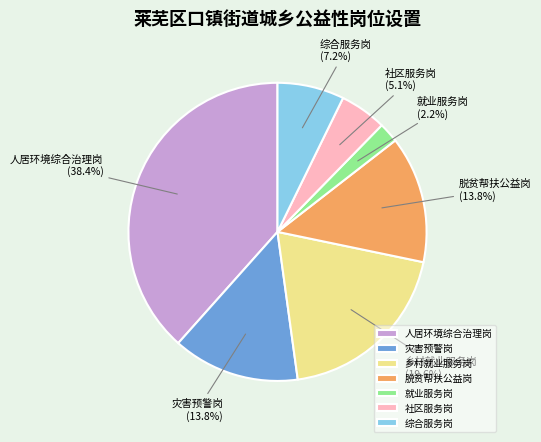

Count the number of slices in the pie.

7